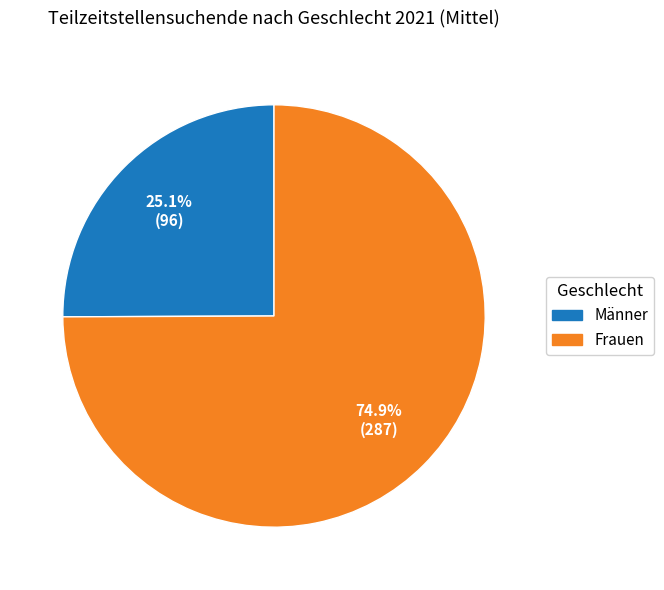

Does any single category account for the majority?

Yes